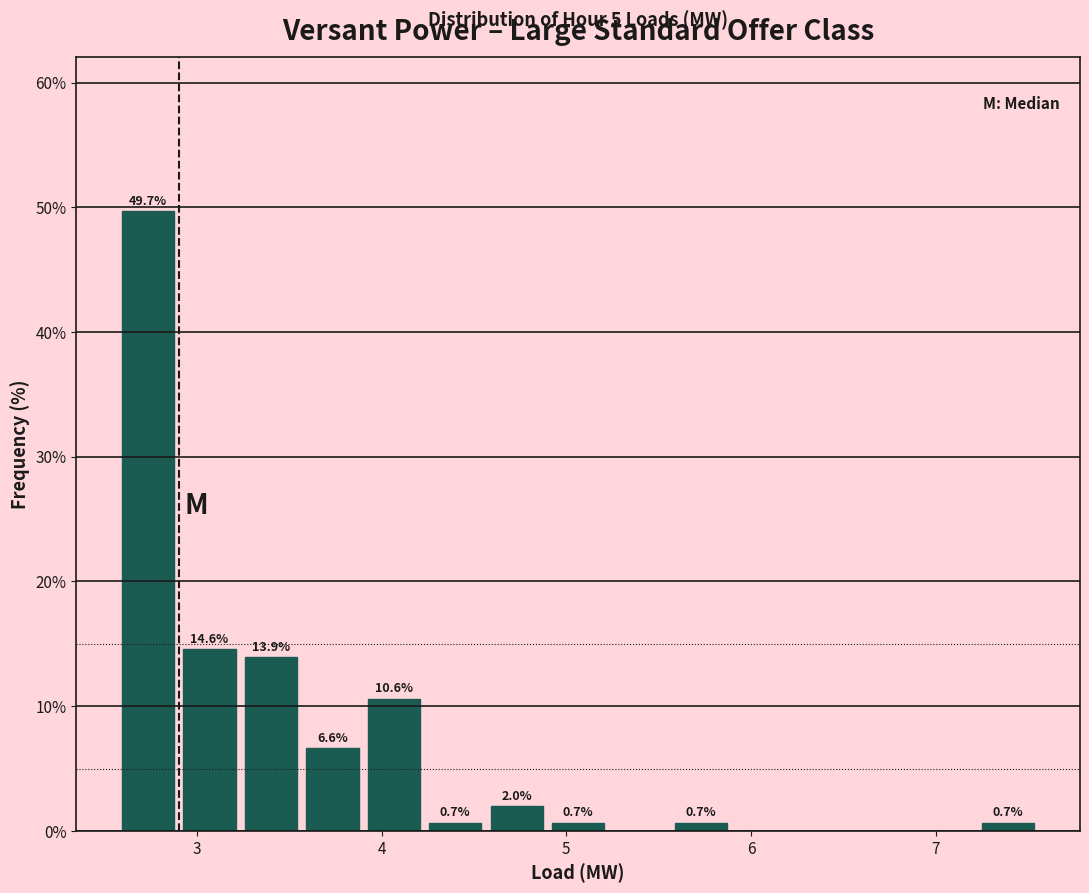

Around what value on the x-axis is the tallest bar? Give the approximate position of its centre, as read against the axis.

2.7